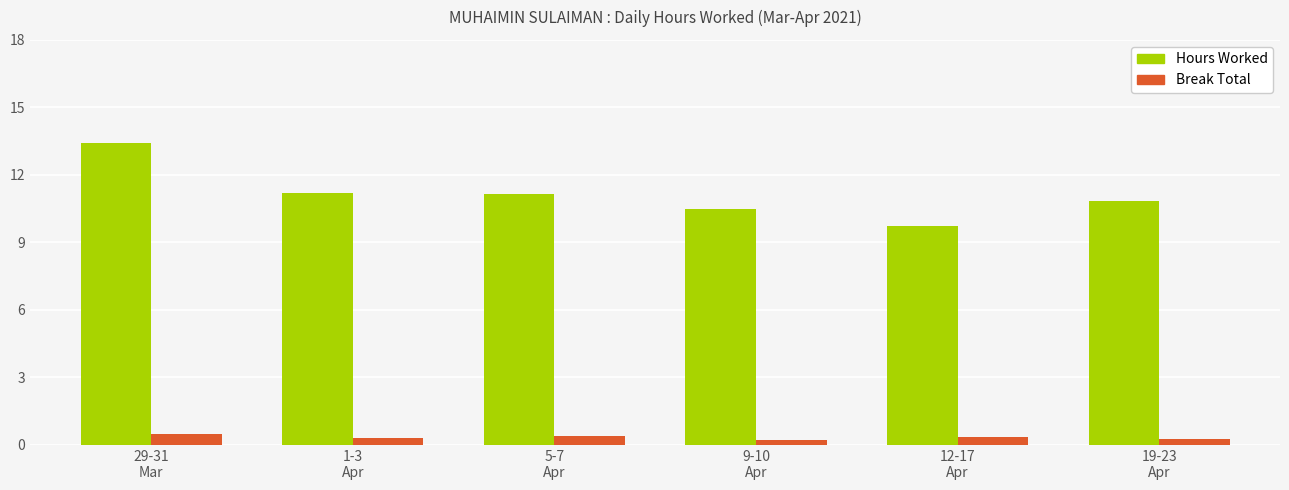

The value of Hours Worked at 19-23
Apr is 10.9. True or false?

True